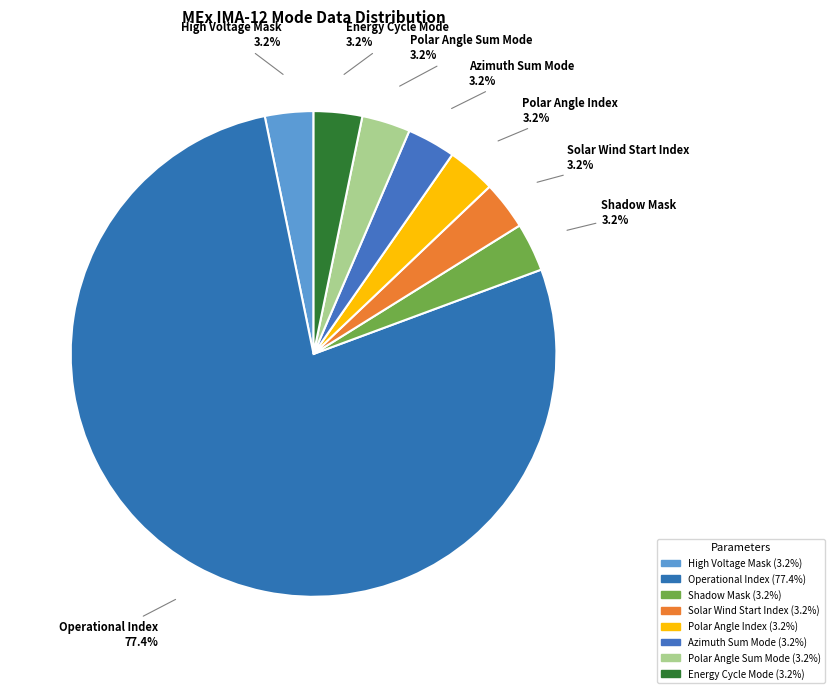

Count the number of slices in the pie.

8